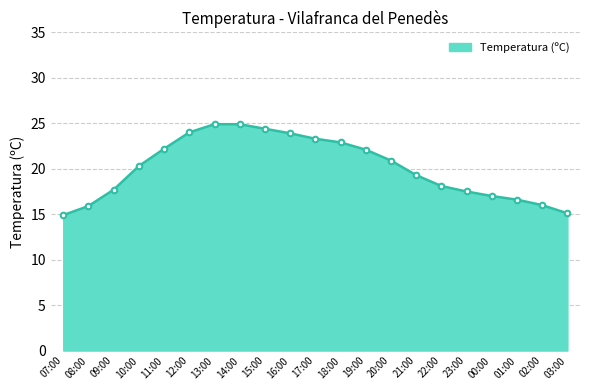

What is the greatest value displayed?

24.9